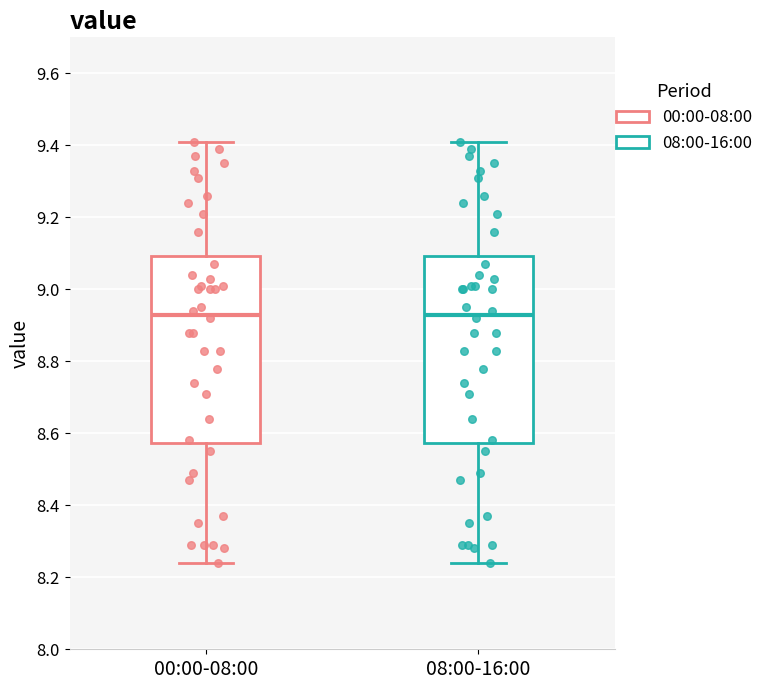

Reading left to right, transcribe this box plot: for each box, give where its median line is, the range the box spans, and where its two whiskers end, as read against the y-axis. The values are not printed on the chart, so give them approximately, as read against the axis.

00:00-08:00: median 8.94, box 8.58 to 9.10, whiskers 8.24 to 9.42
08:00-16:00: median 8.94, box 8.58 to 9.10, whiskers 8.24 to 9.42